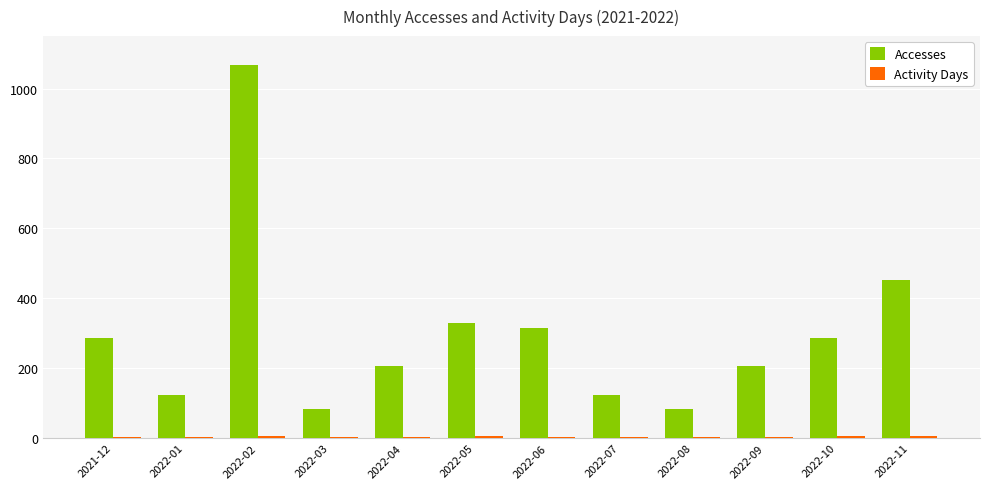

Which series has the largest total across all categories?

Accesses